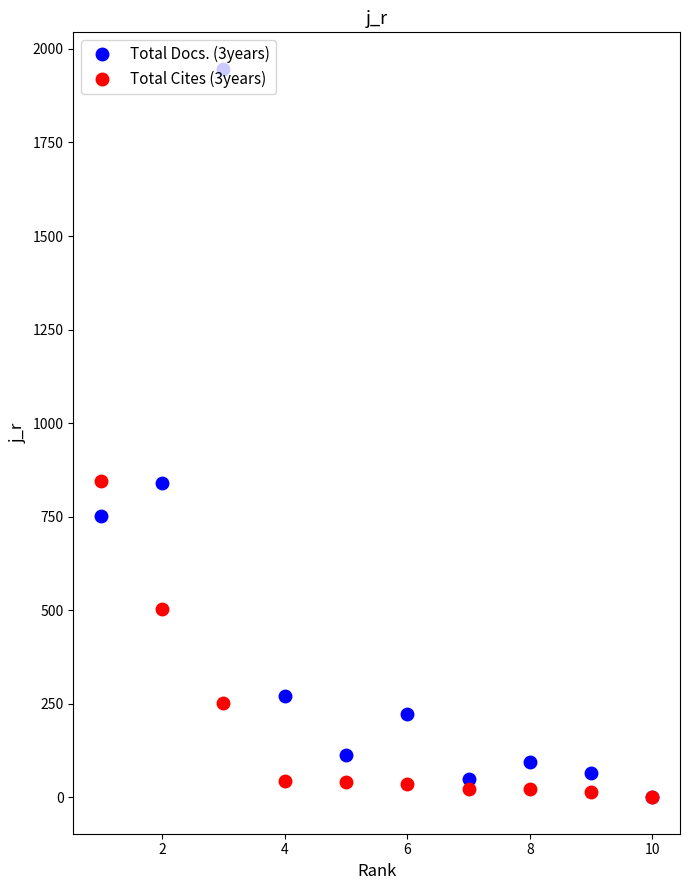

What is the maximum value shown in the chart?

1947